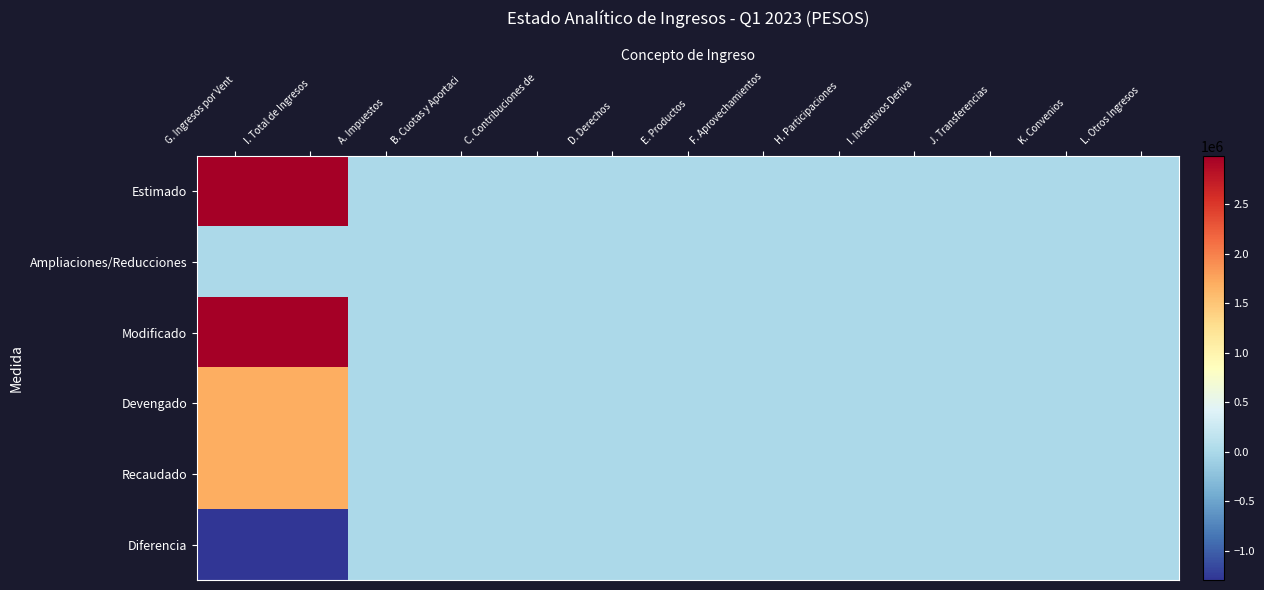

At how many categories does at least one series exceed 1426311?

2